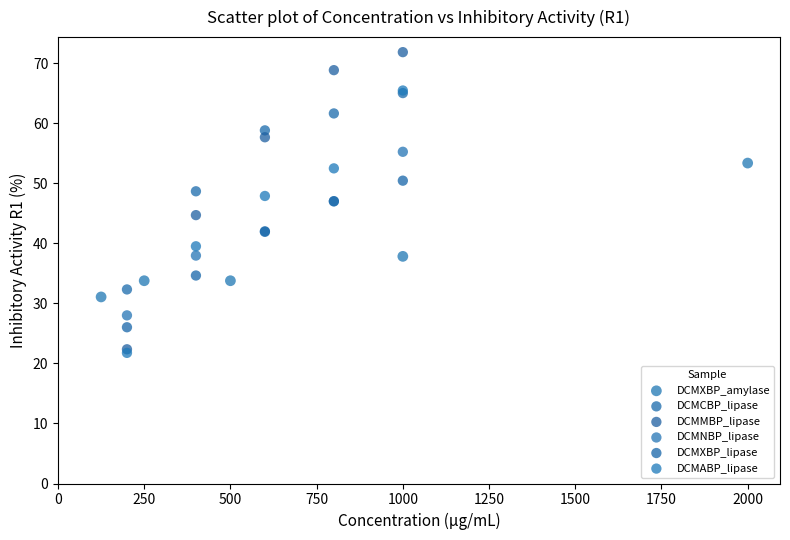

Which series contains the lowest Y value?

DCMABP_lipase